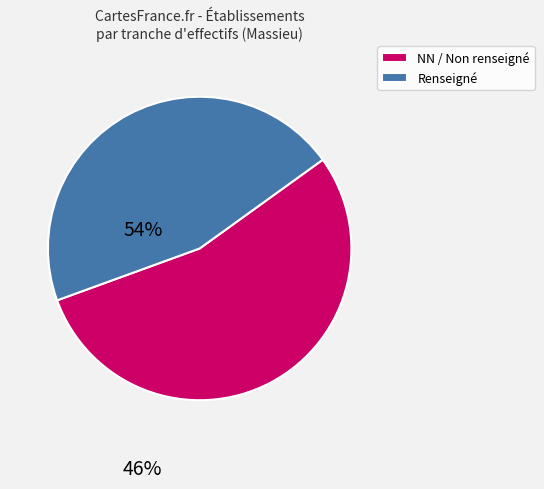

The Renseigné slice represents 36% of the pie. True or false?

False